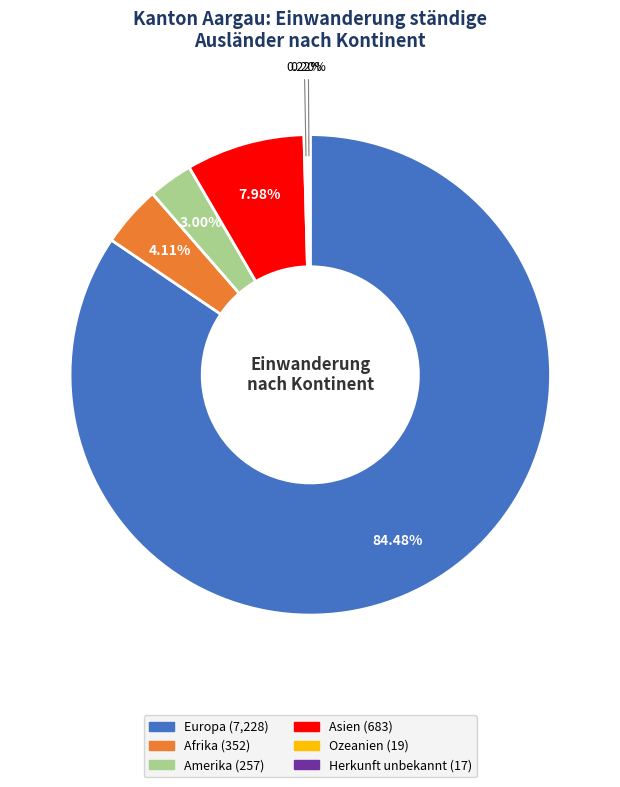

Is Europa the majority of the pie?

Yes